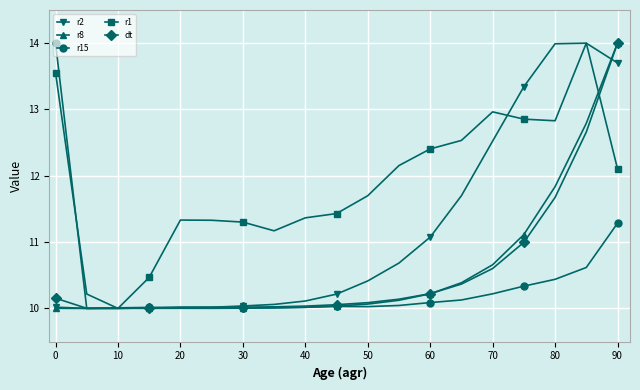

What is the greatest value displayed?

14.0